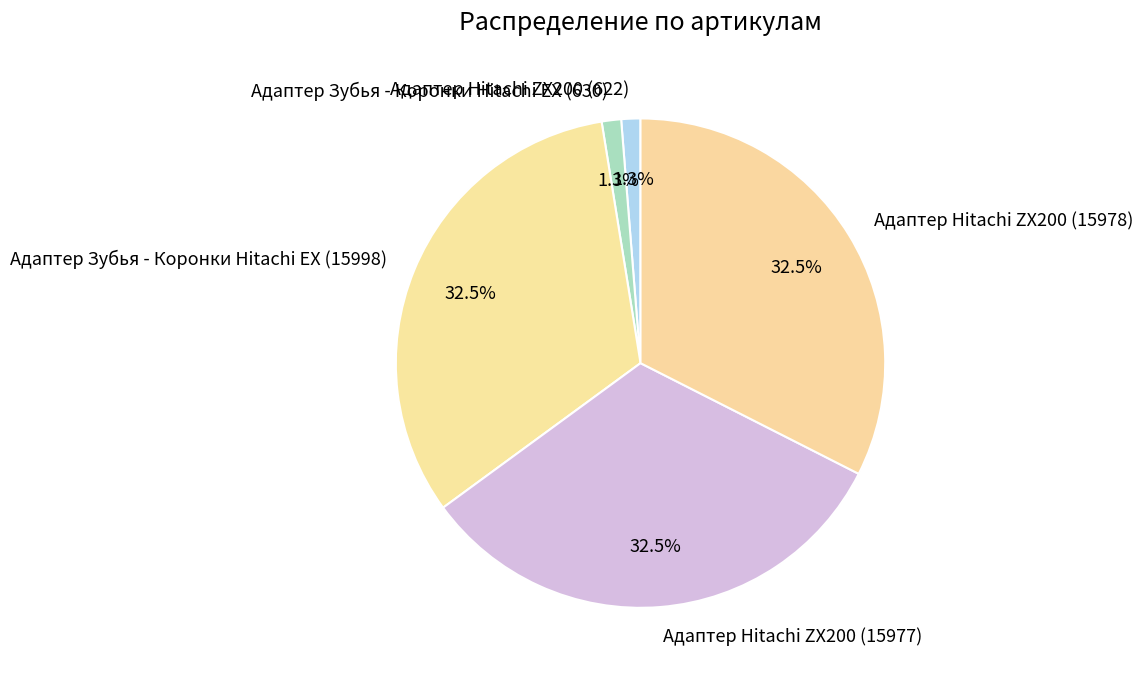

Combined, do Адаптер Hitachi ZX200 (15977) and Адаптер Hitachi ZX200 (15978) account for over 50%?

Yes